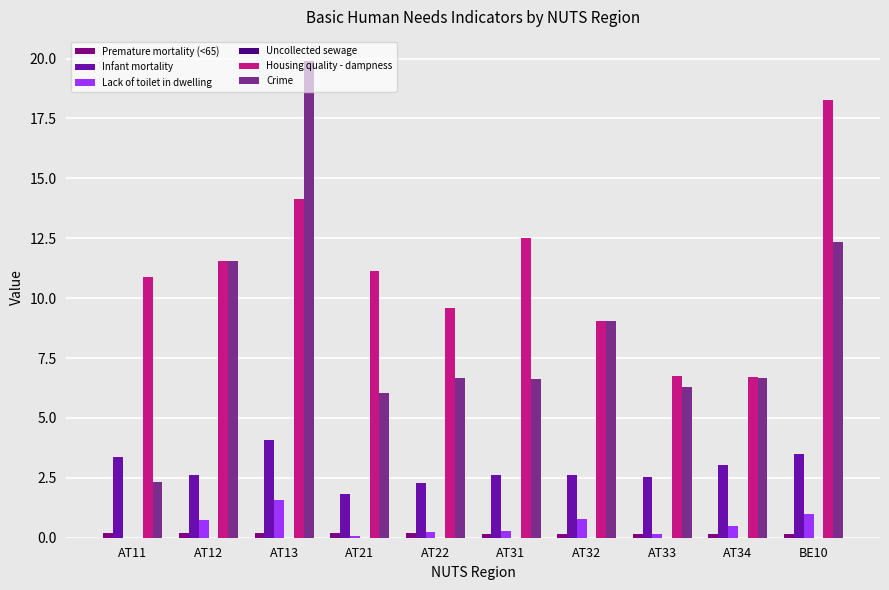

What is the approximate value of Crime at BE10?

12.3